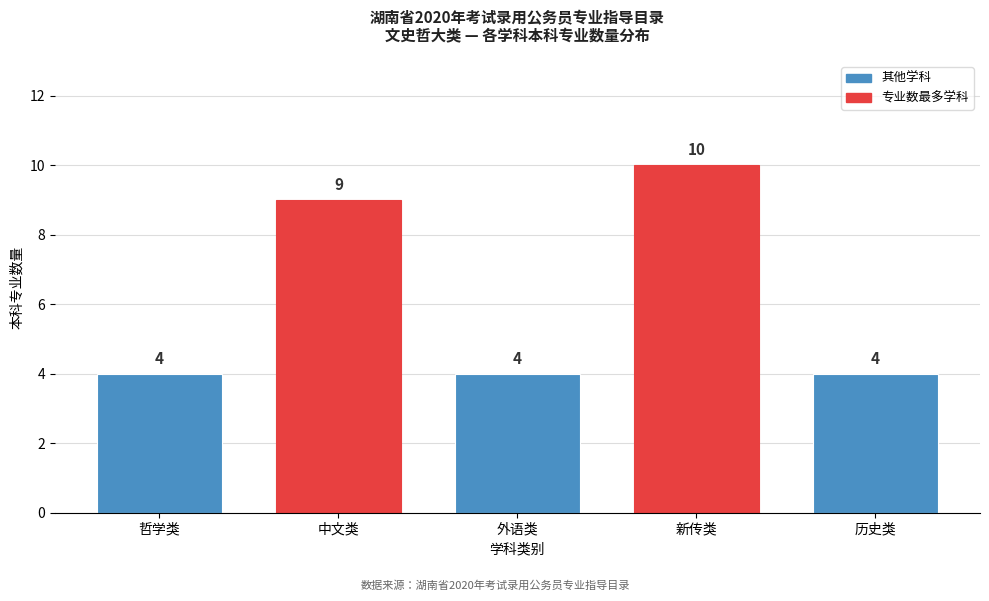

Reading left to right, extract all data points from this chart.

哲学类=4	中文类=9	外语类=4	新传类=10	历史类=4